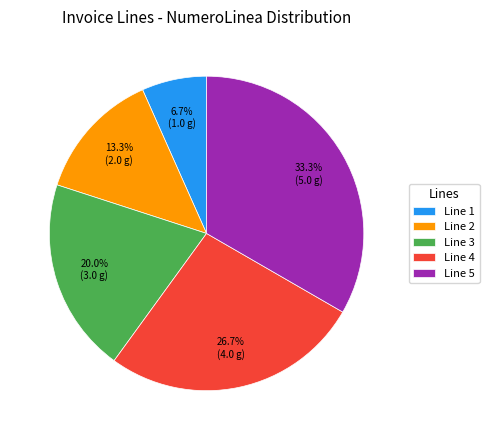

Between Line 1 and Line 2, which is larger?

Line 2